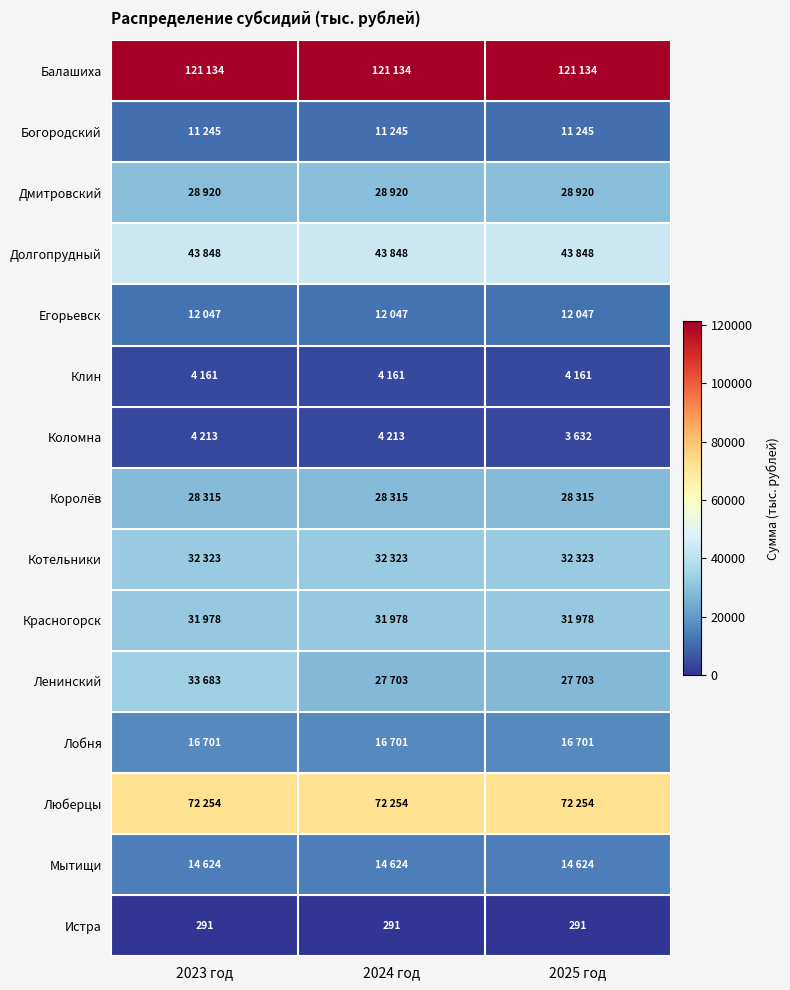

How many categories are shown in the chart?

3